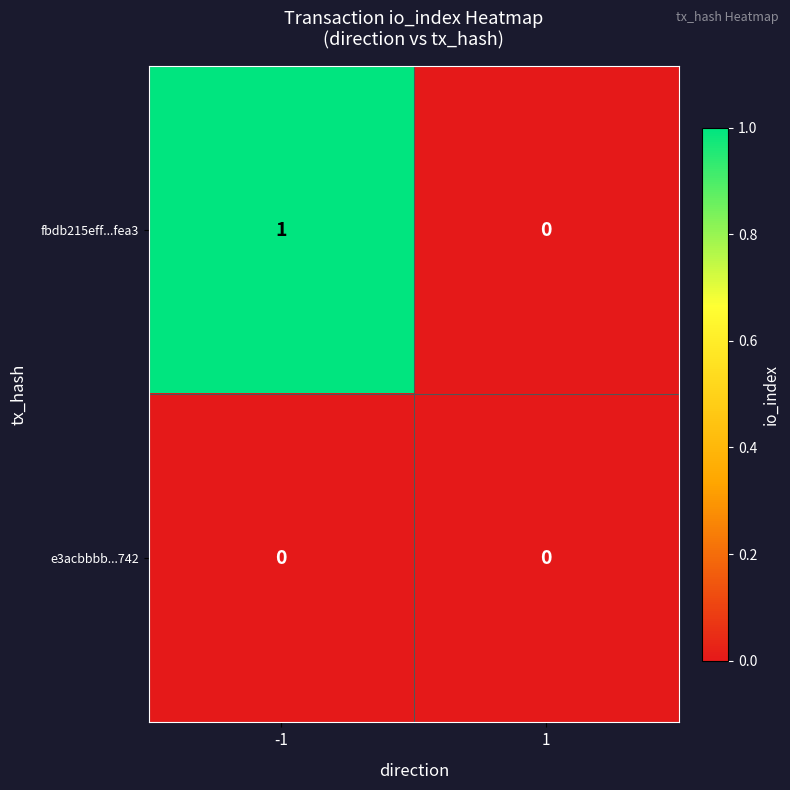

Which series has the largest range (max minus min)?

fbdb215eff...fea3